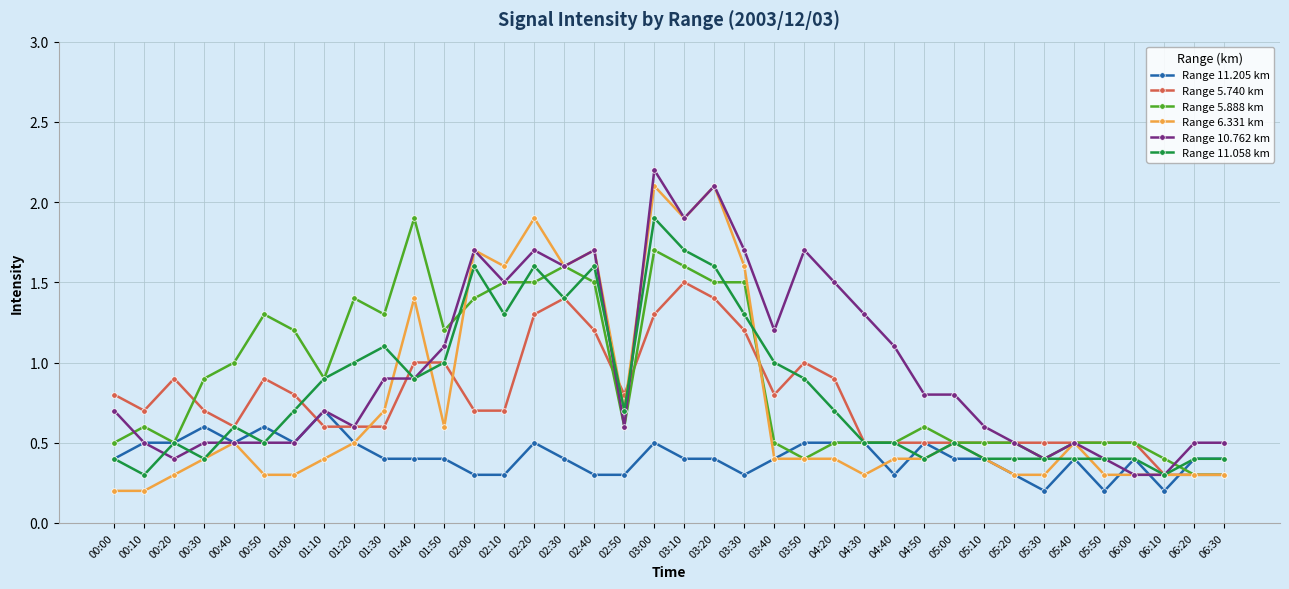

What is the label of the 30th point from the right?

01:20